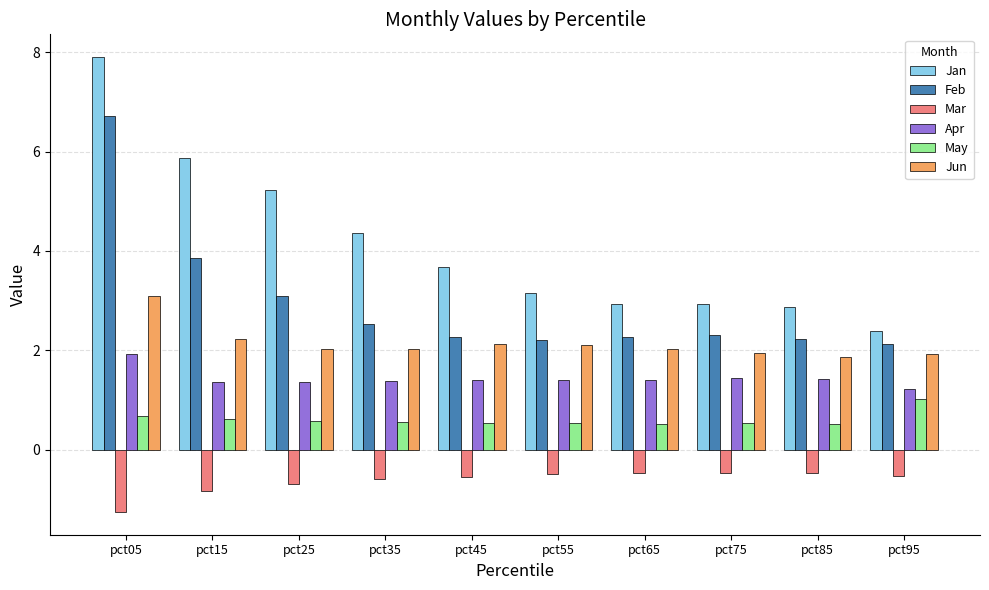

Count the number of categories in the chart.

10